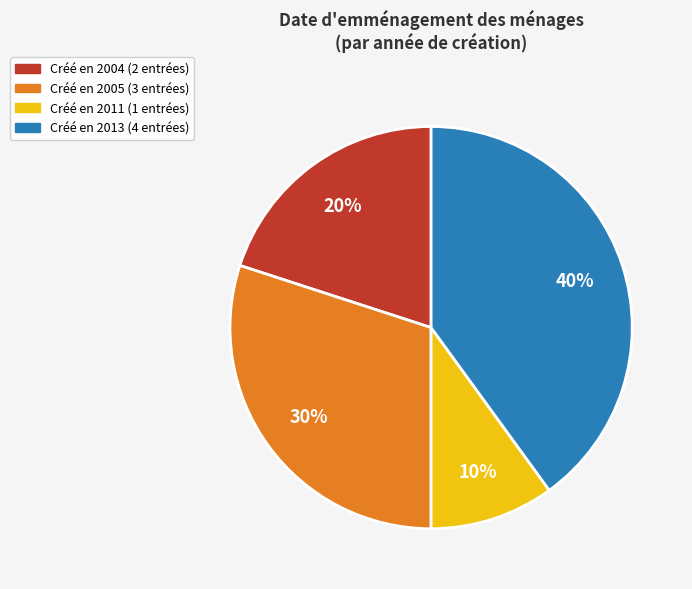

Does any single category account for the majority?

No